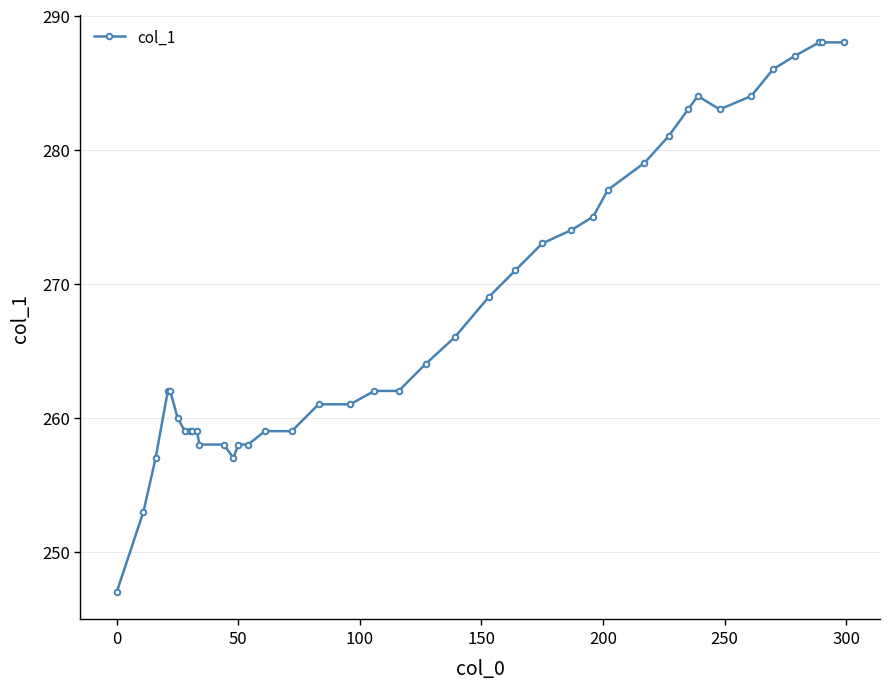

Reading left to right, what are all the values shown in this chart?

247	253	257	262	262	260	259	259	259	259	258	258	257	258	258	259	259	261	261	262	262	264	266	269	271	273	274	275	277	279	281	283	284	283	284	286	287	288	288	288